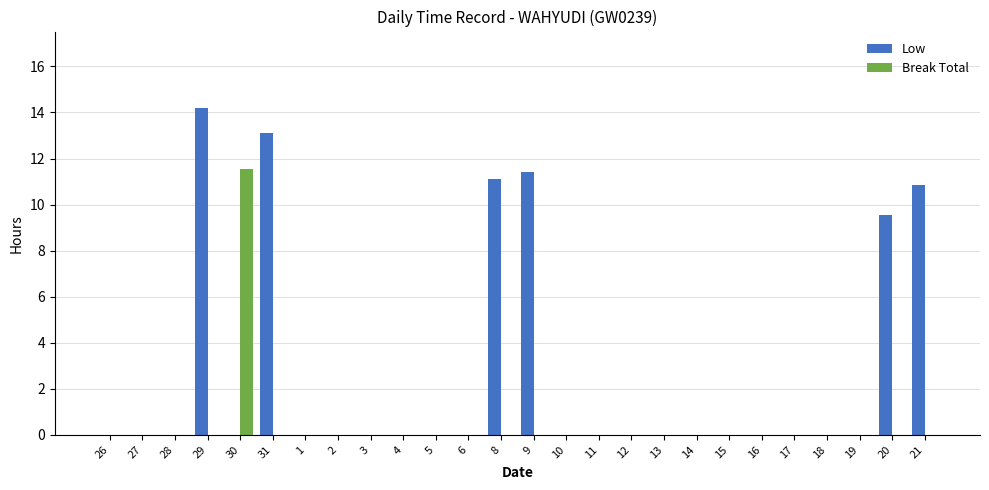

Are the bars grouped side by side (vs. stacked)?

Yes